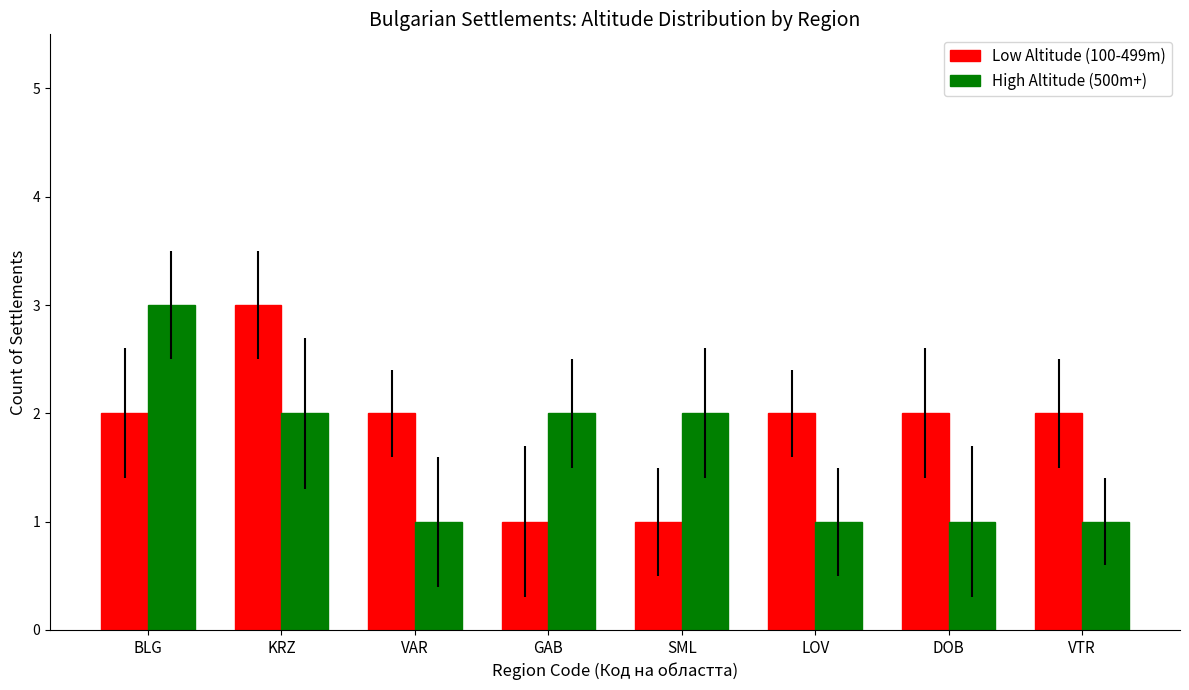

Are the bars grouped side by side (vs. stacked)?

Yes